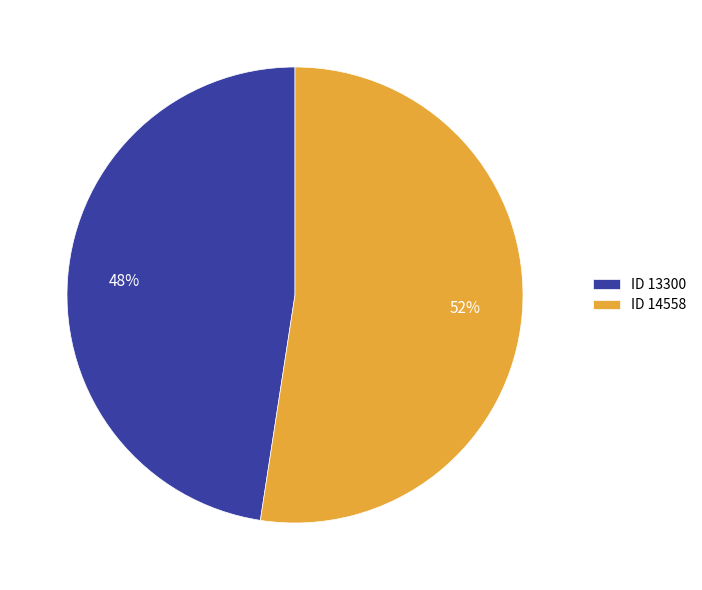

Which has a higher value, ID 14558 or ID 13300?

ID 14558